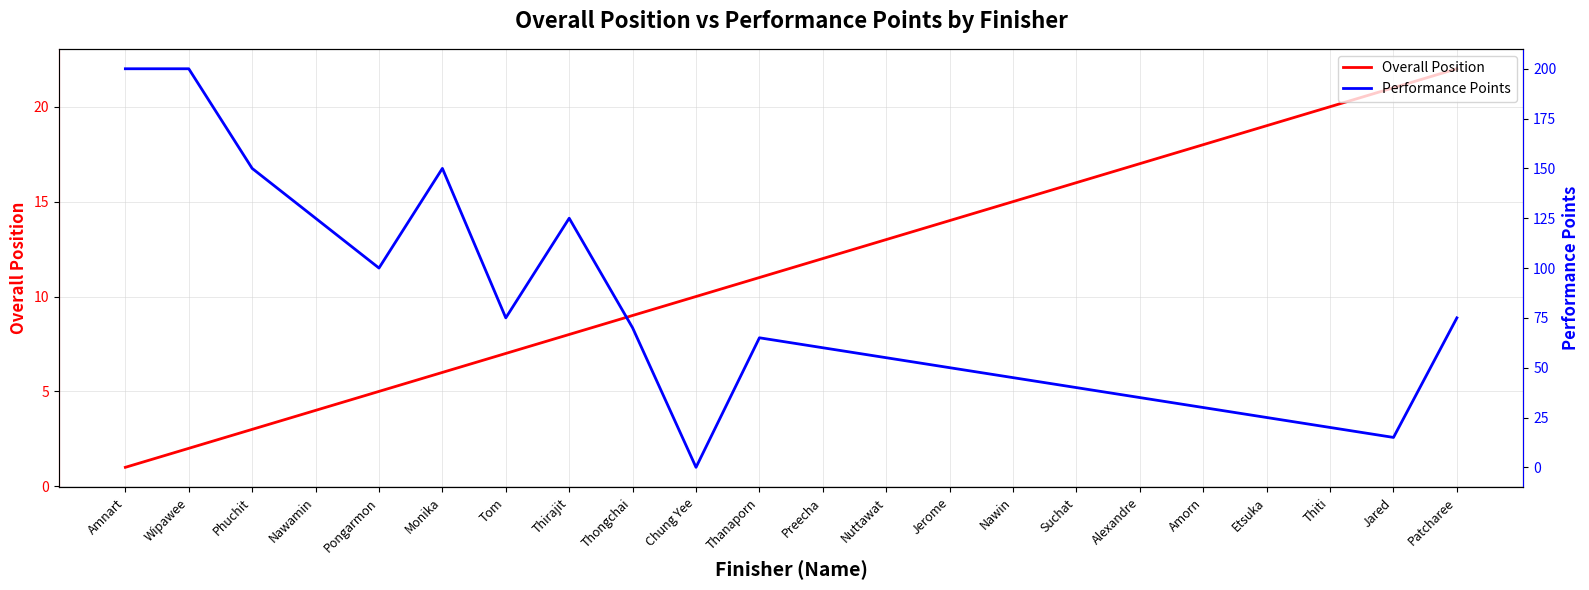

List the labels in order of Overall Position value, largest first.

Patcharee, Jared, Thiti, Etsuka, Amorn, Alexandre, Suchat, Nawin, Jerome, Nuttawat, Preecha, Thanaporn, Chung Yee, Thongchai, Thirajit, Tom, Monika, Pongarmon, Nawamin, Phuchit, Wipawee, Amnart